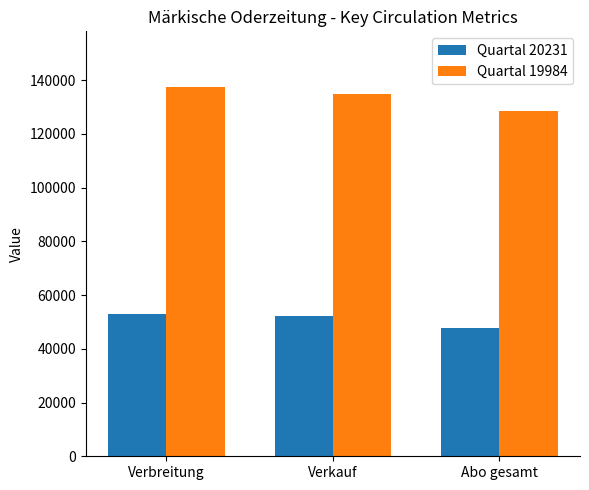

True or false: Quartal 19984 has a value of 134805 at Verkauf.

True